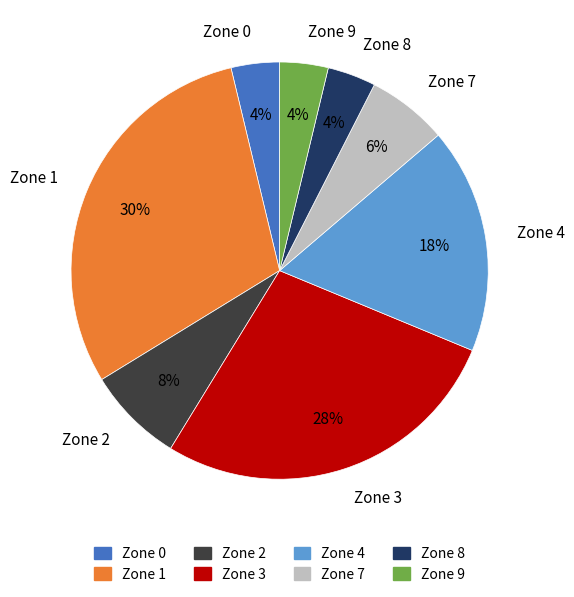

Which slice is the largest?

Zone 1